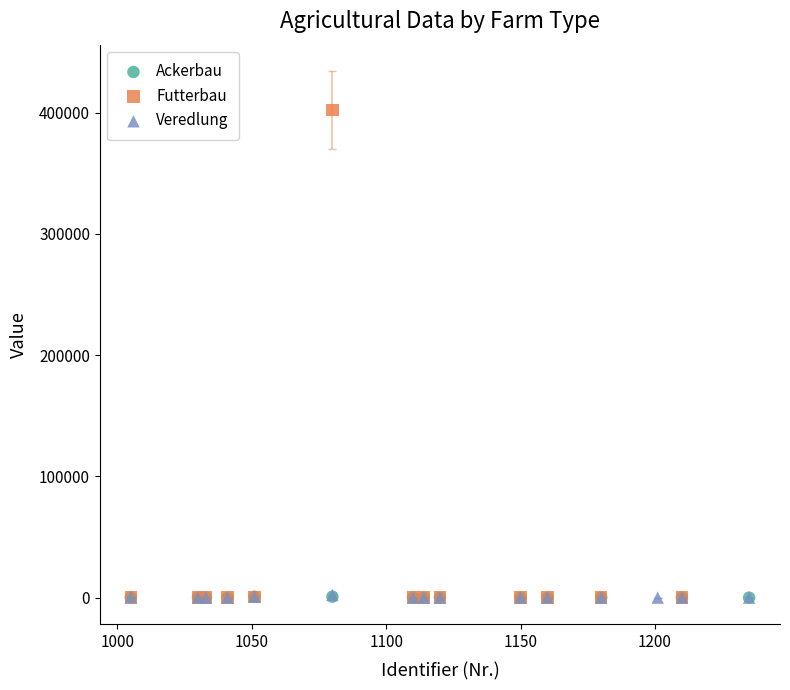

Which series has the largest Y range (max minus min)?

Futterbau